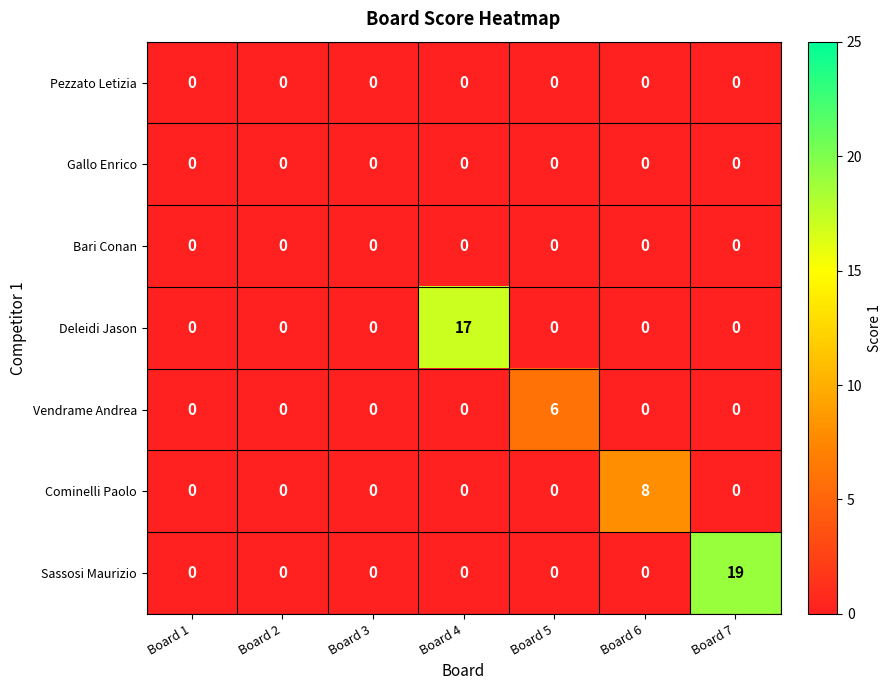

What is the difference between the maximum and minimum values in the Sassosi Maurizio series?

19